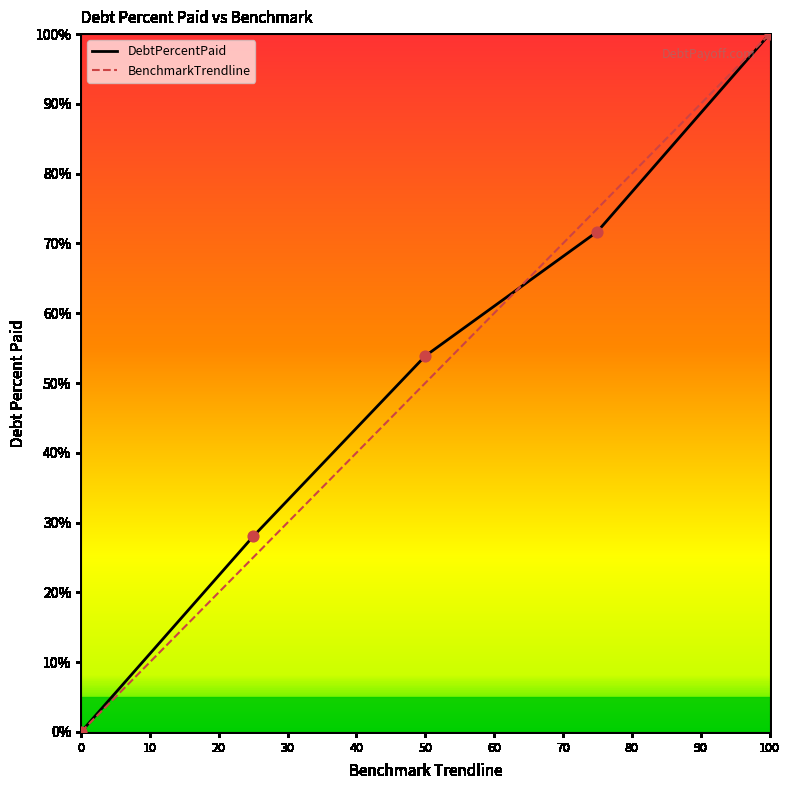

Which series has the largest Y range (max minus min)?

DebtPercentPaid